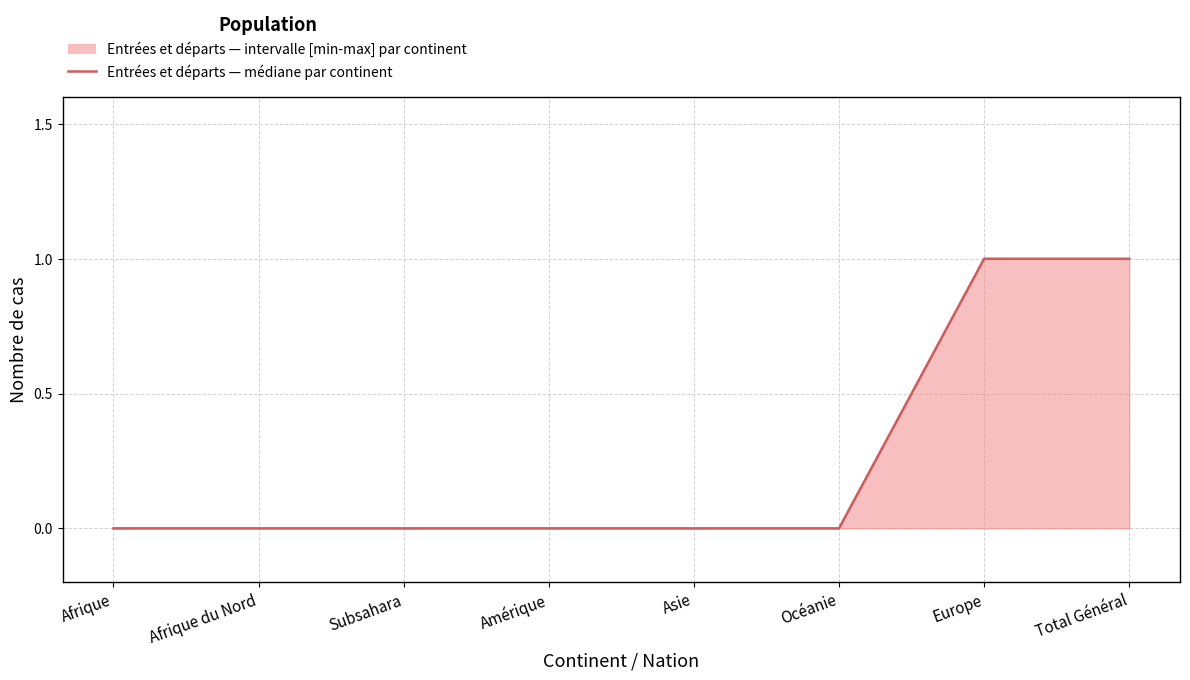

How many series are shown in this chart?

1